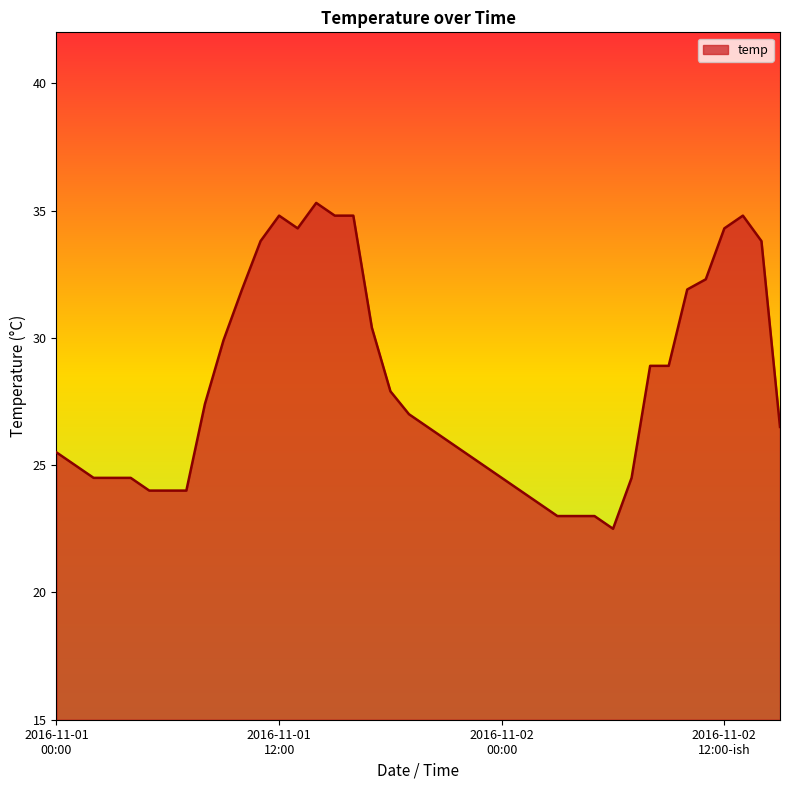

What is the sum of all values?

1120.7